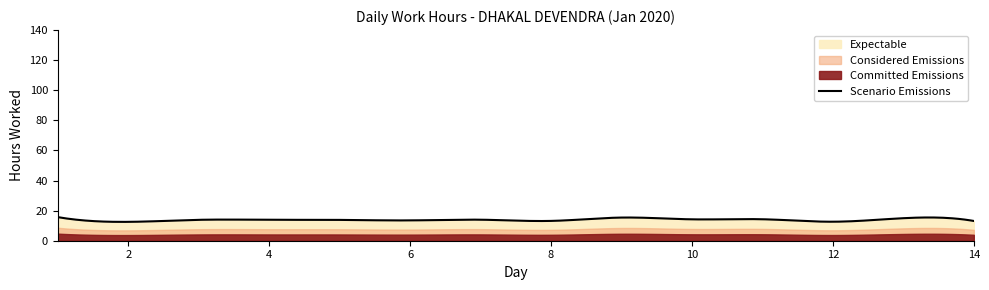

Which category has the lowest value across all series?

2